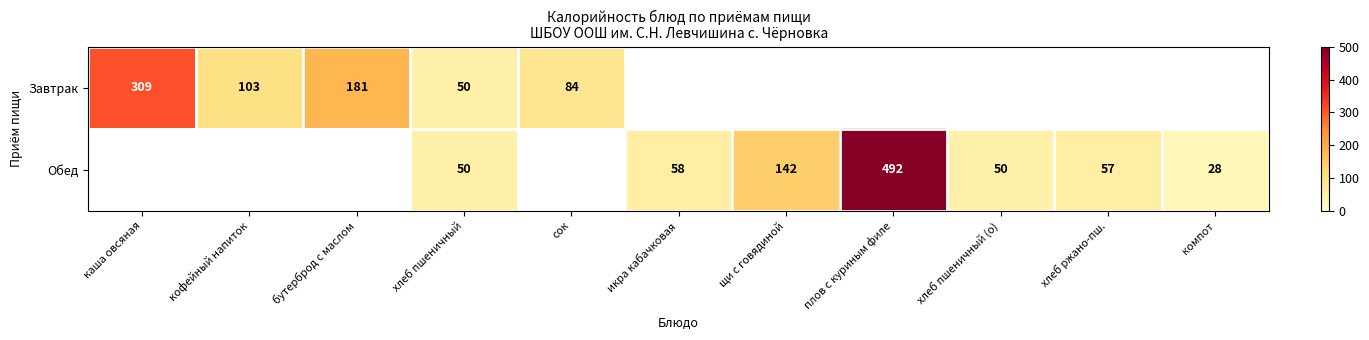

What value does the Завтрак series have at сок?

84.0